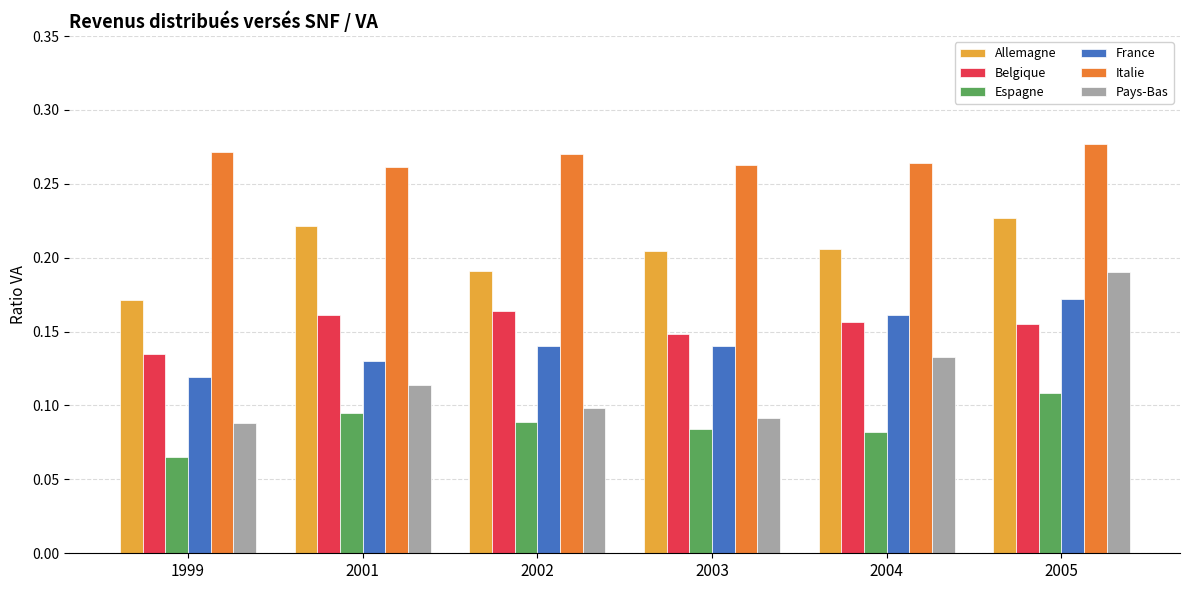

Where is Allemagne nearest to the value 0?

1999